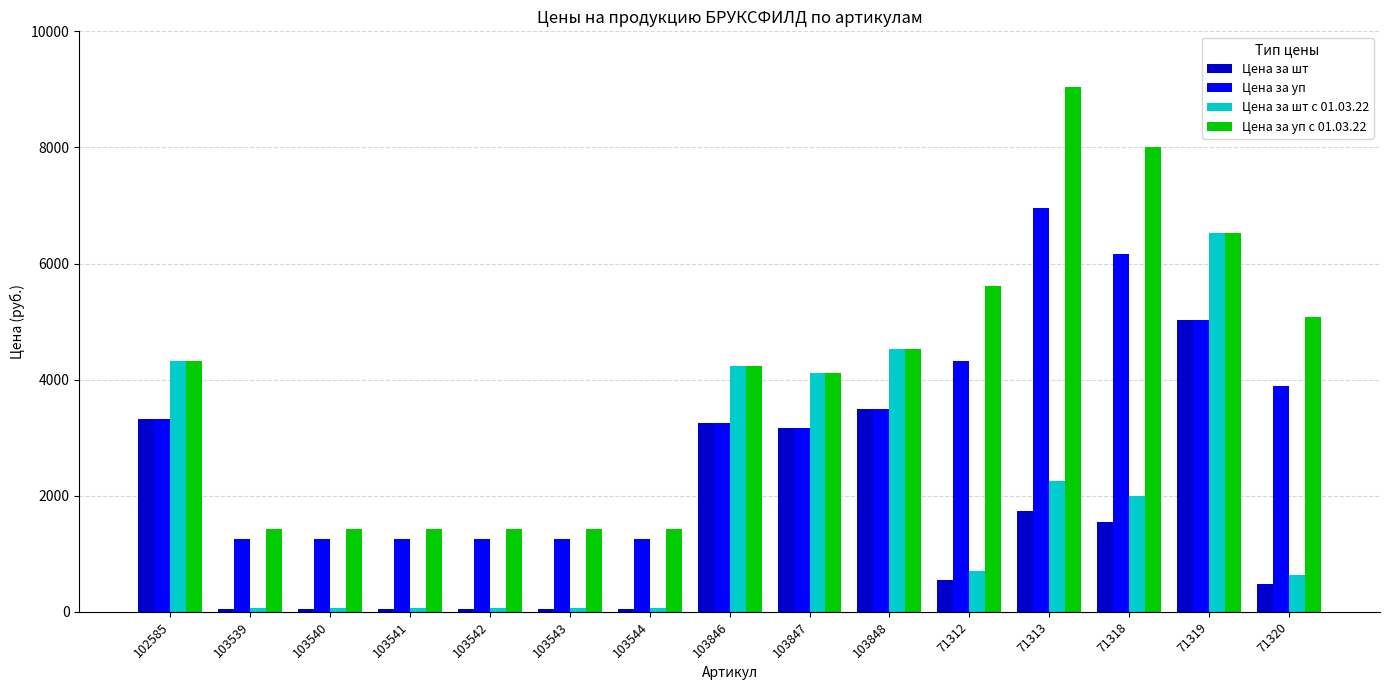

What is the total value across all series at 103539?

2806